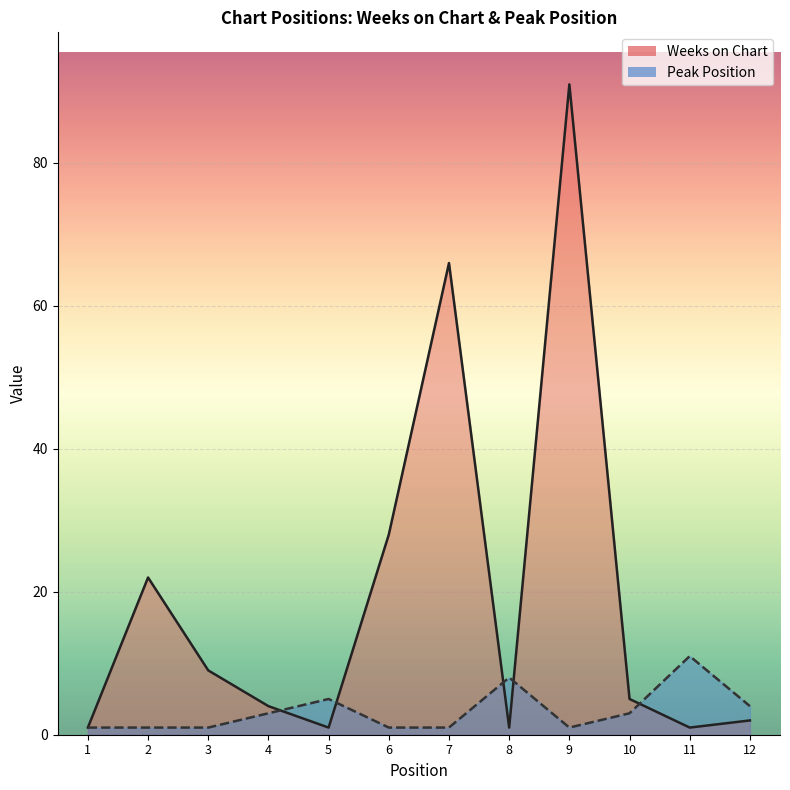

At which label does Peak Position first exceed 3?

5